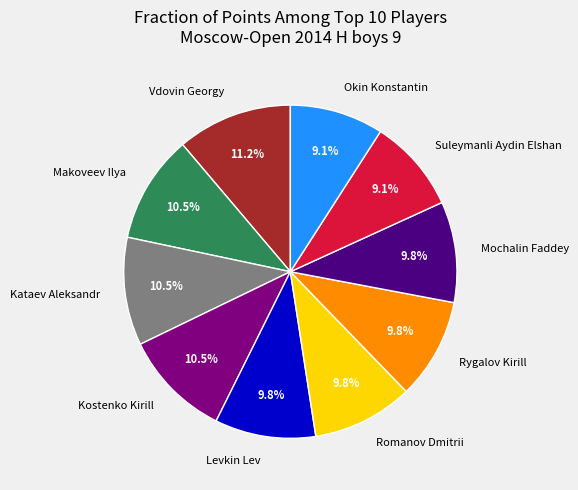

To the nearest percent, what percentage of the pie is Suleymanli Aydin Elshan?

9%